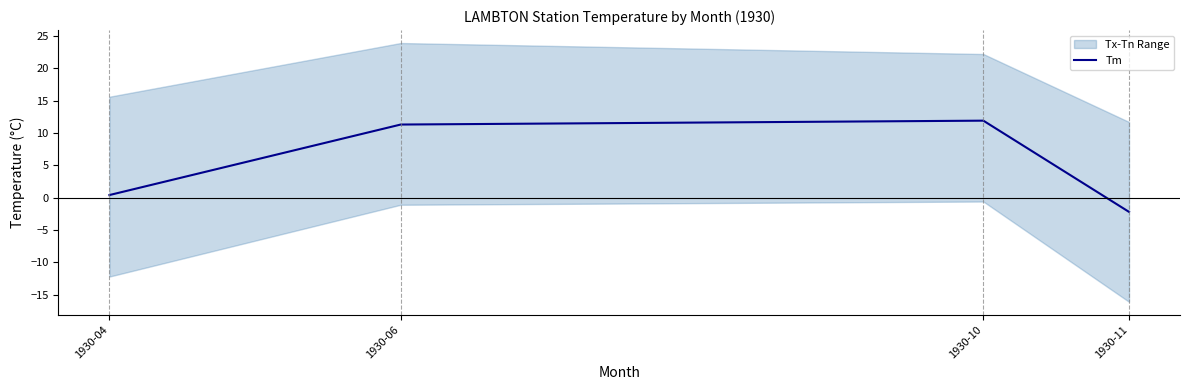

Approximately how many times larger is the value at 1930-06 compared to 1930-10?

0.9